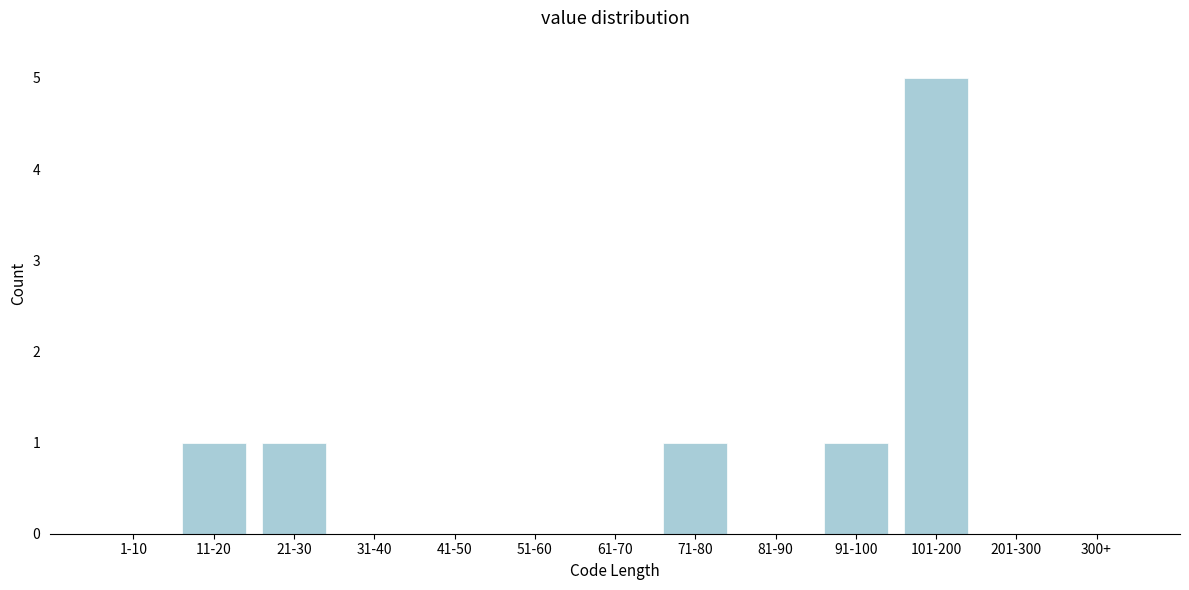

Reading left to right, list all the values displayed in this chart.

1-10=0	11-20=1	21-30=1	31-40=0	41-50=0	51-60=0	61-70=0	71-80=1	81-90=0	91-100=1	101-200=5	201-300=0	300+=0